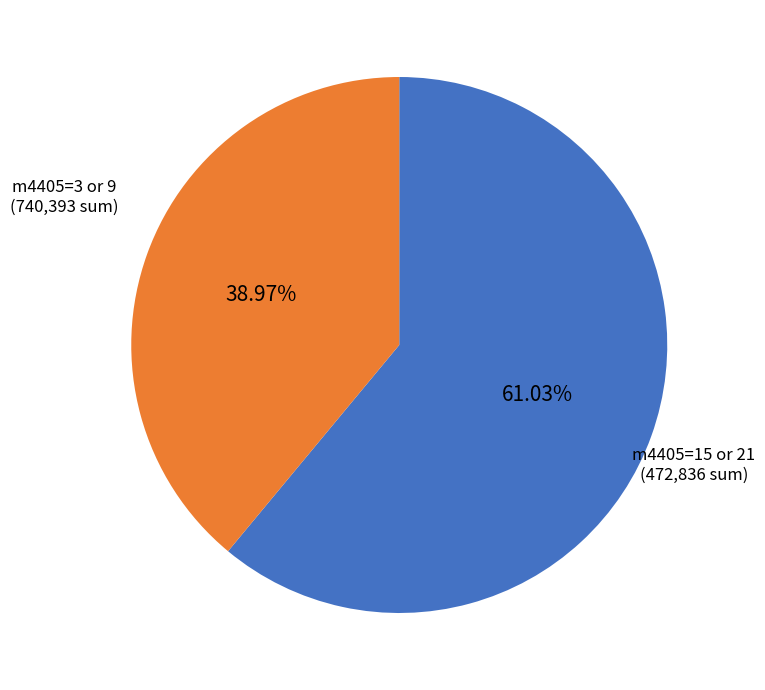

Is there any slice that represents more than half of the pie?

Yes